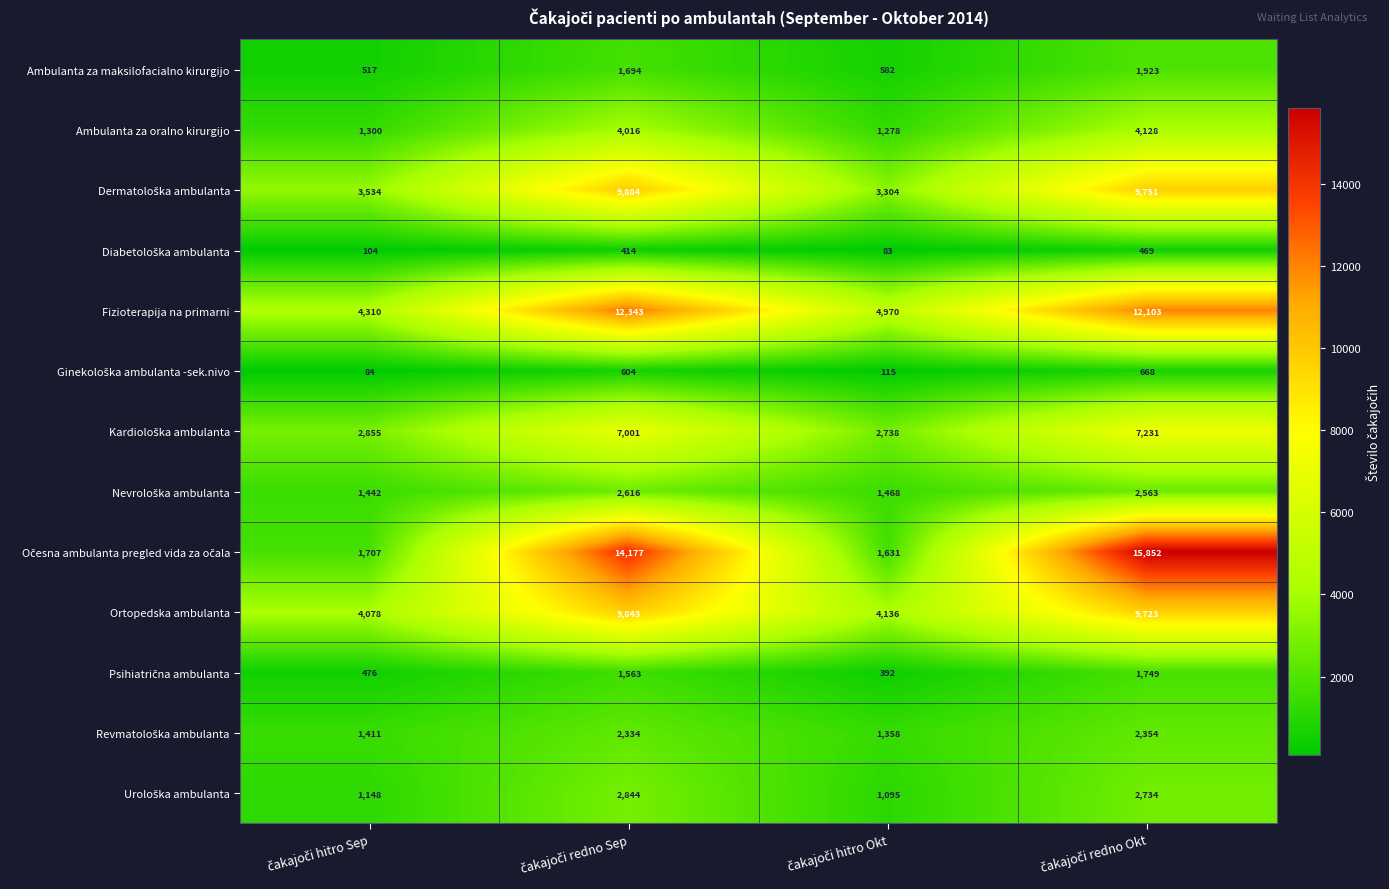

What is the average value of the Ambulanta za maksilofacialno kirurgijo series?

1179